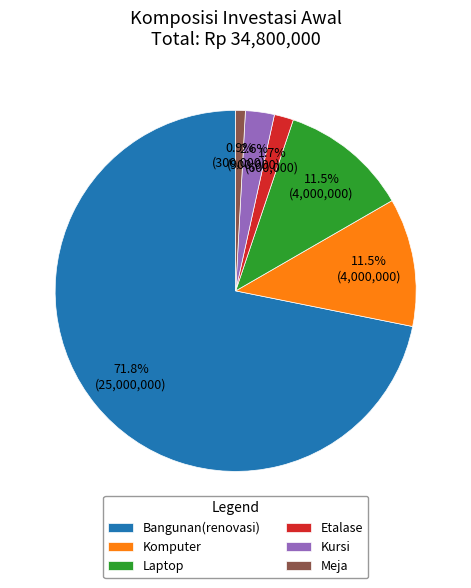

Is the sum of Meja and Bangunan(renovasi) greater than half?

Yes